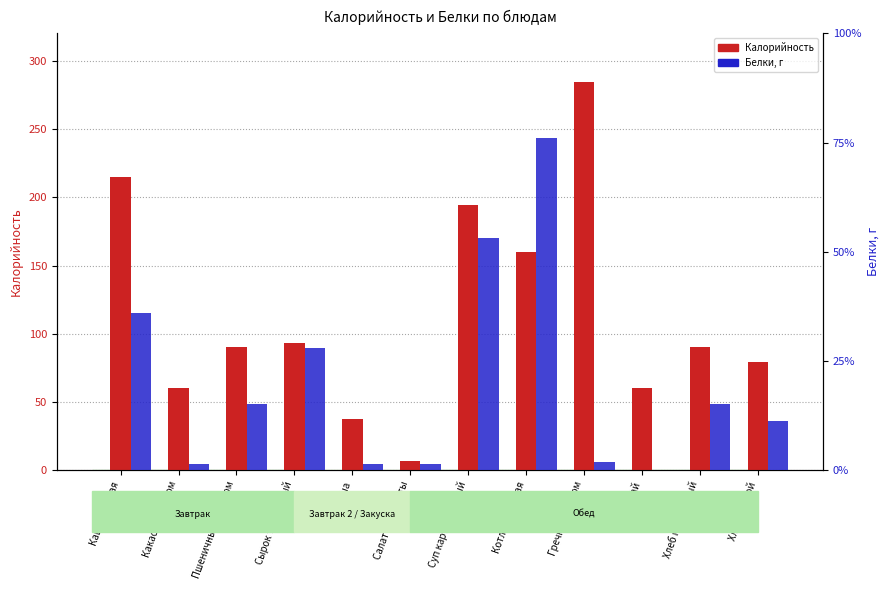

Rank the categories by Калорийность value from highest to lowest.

Гречка с маслом, Каша рисовая, Суп картофельный, Котлета мясная, Сырок творожный, Пшеничный с маслом, Хлеб пшеничный, Хлеб ржаной, Какао с молоком, Чай, Груша, Салат св.капусты